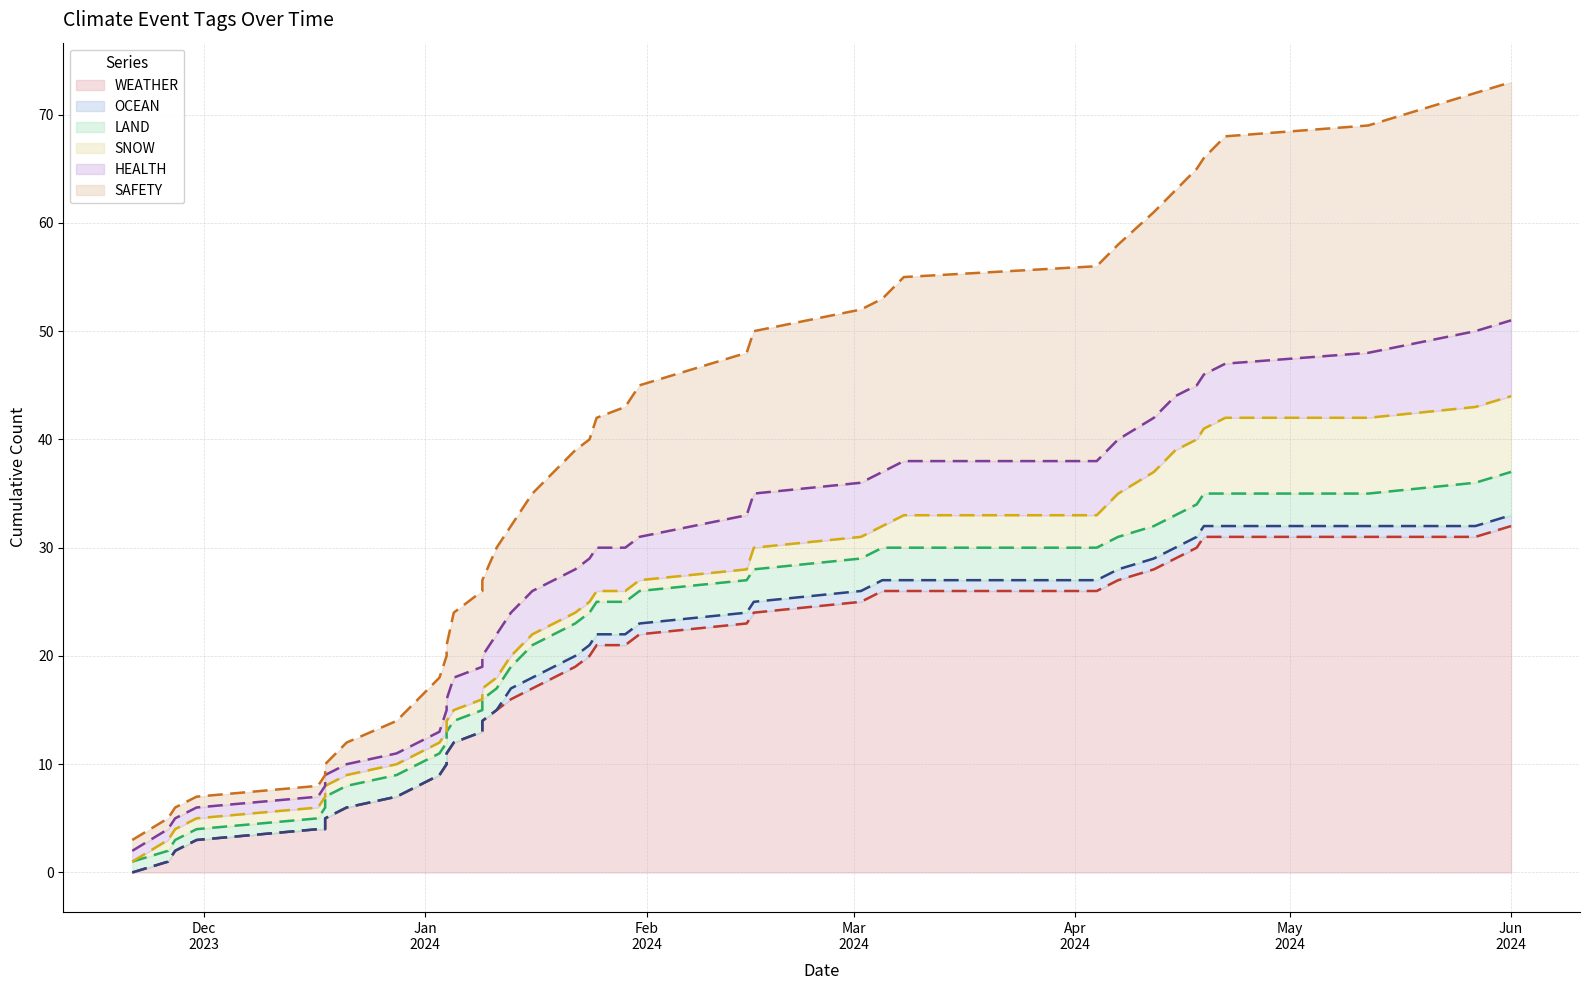

What is the difference between the second highest and second lowest values in the SNOW line series?

40